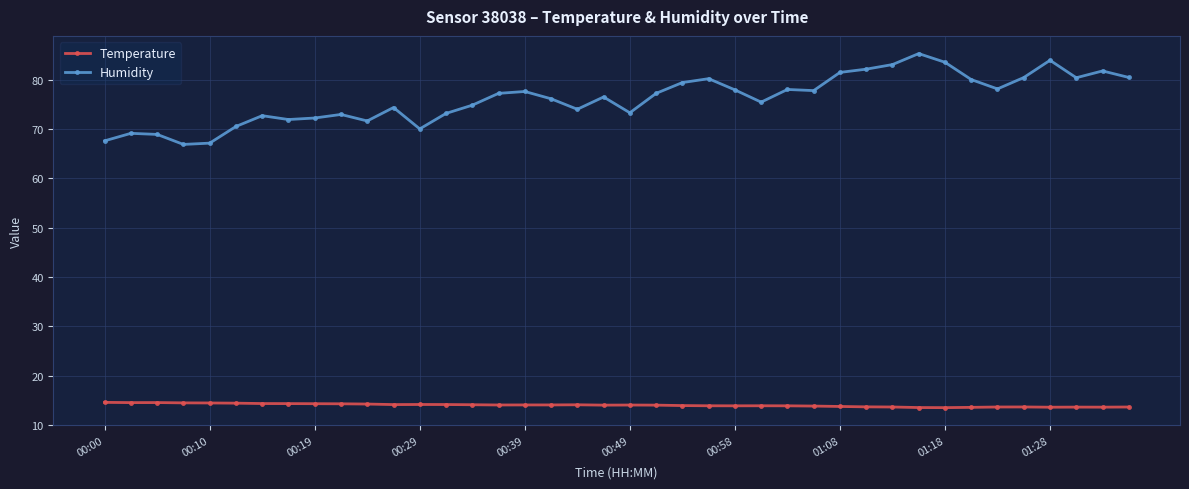

What is the minimum value for Temperature?

13.5